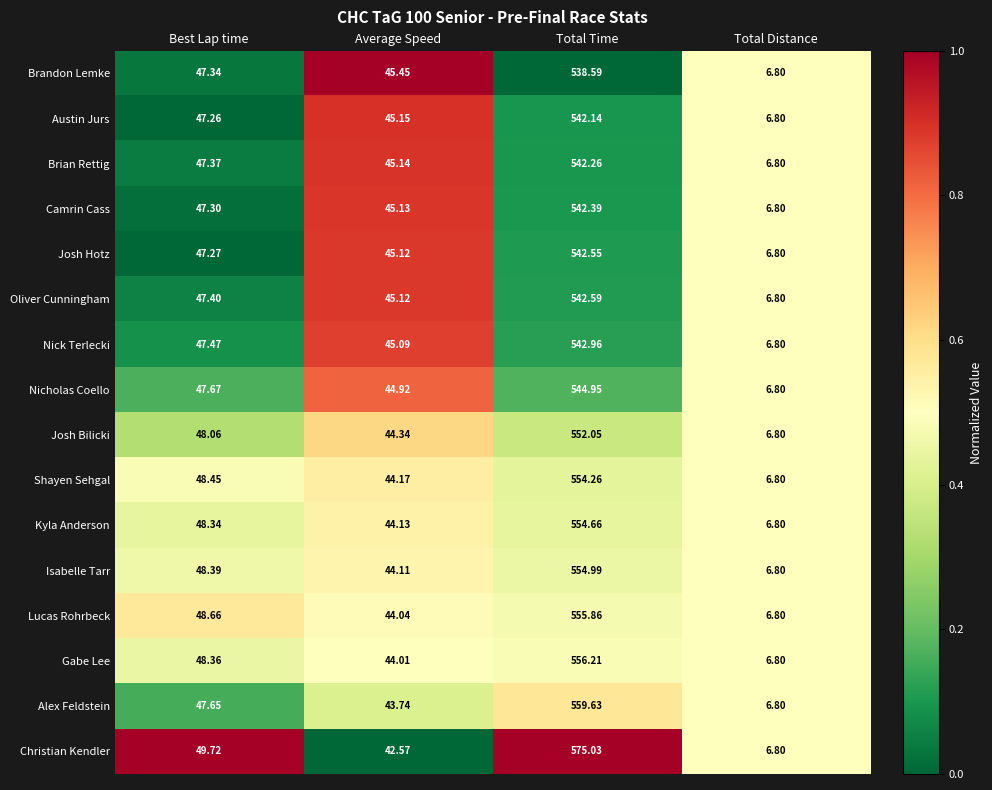

Which series has the largest range (max minus min)?

Christian Kendler